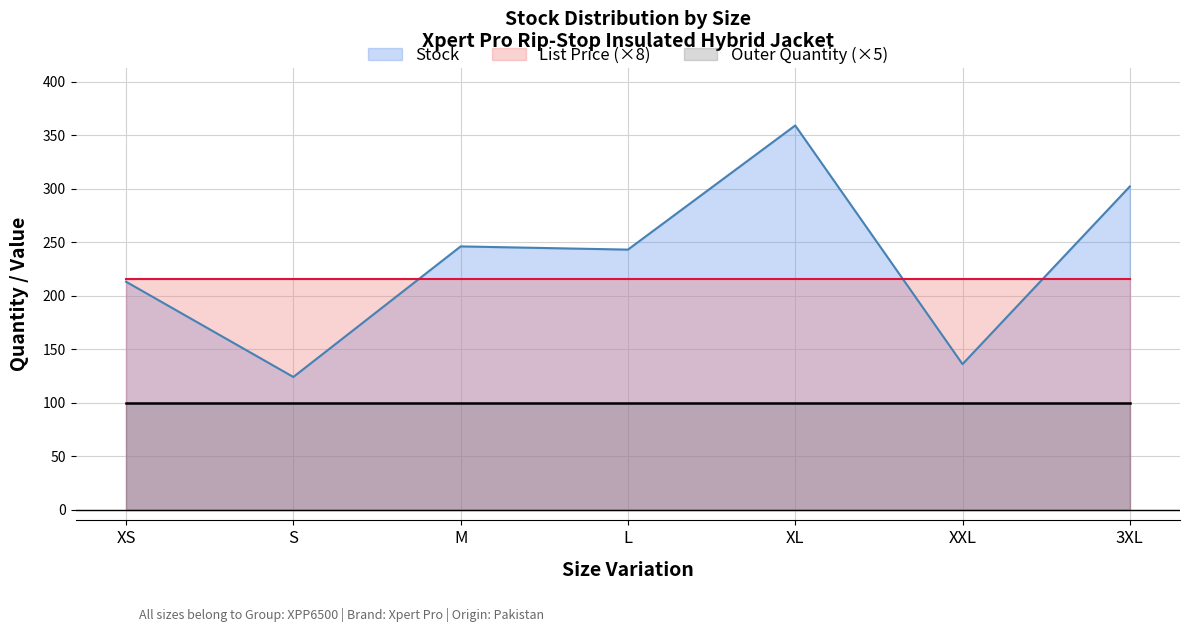

The Stock series shows 60.0 at S. True or false?

False